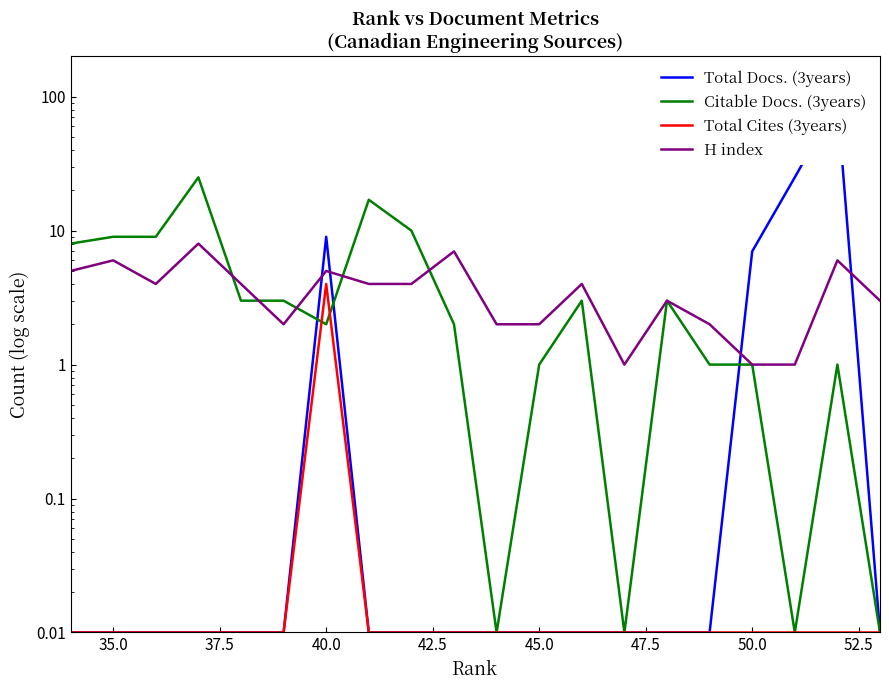

True or false: H index has more than 1 interior local peaks.

True